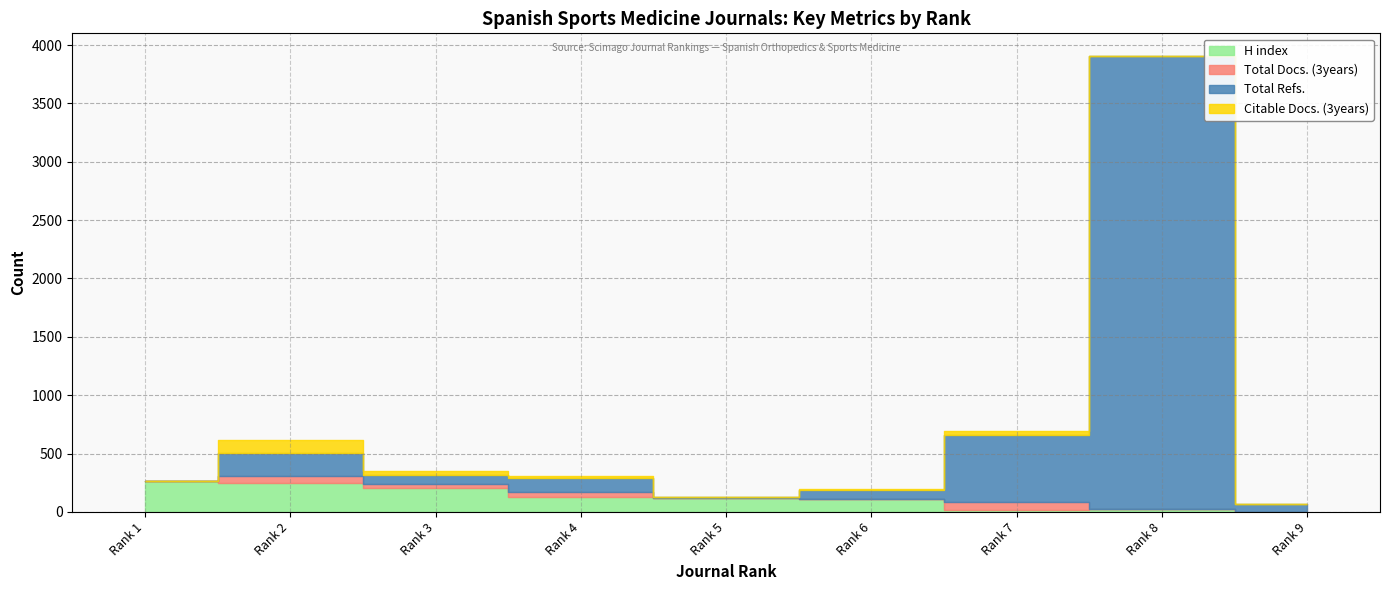

True or false: Citable Docs. (3years) has more than 1 interior local peaks.

True